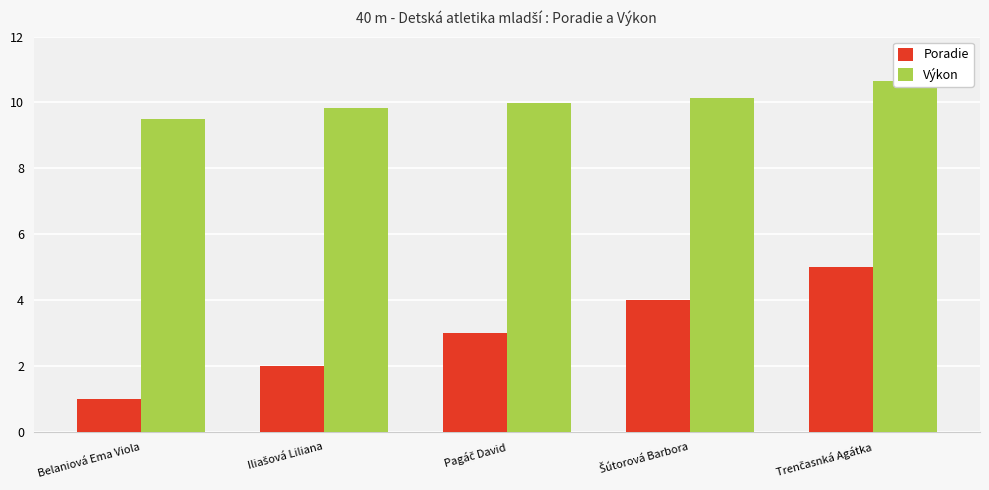

Count the number of categories in the chart.

5